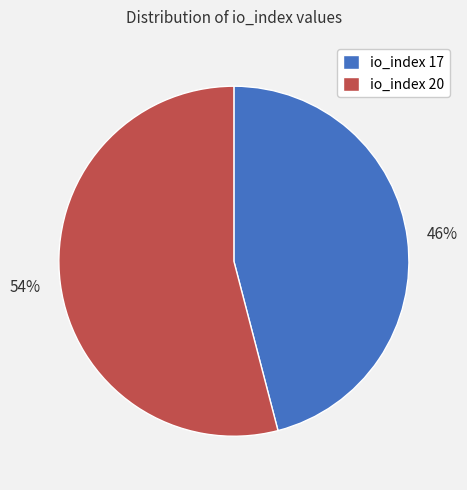

To the nearest percent, what is the difference between the io_index 20 and io_index 17 slice percentages?

8%